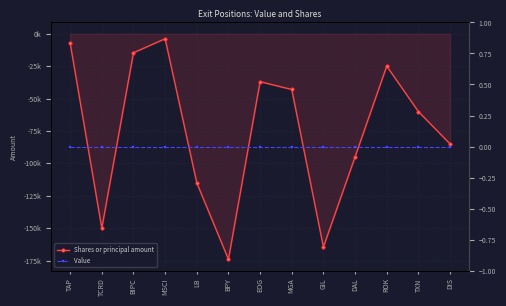

Reading right to left, extract all data points from this chart.

Shares or principal amount: -85000	-60000	-25000	-95000	-164500	-43000	-37000	-174000	-115000	-3862	-14665	-150000	-7200
Value: 0	0	0	0	0	0	0	0	0	0	0	0	0